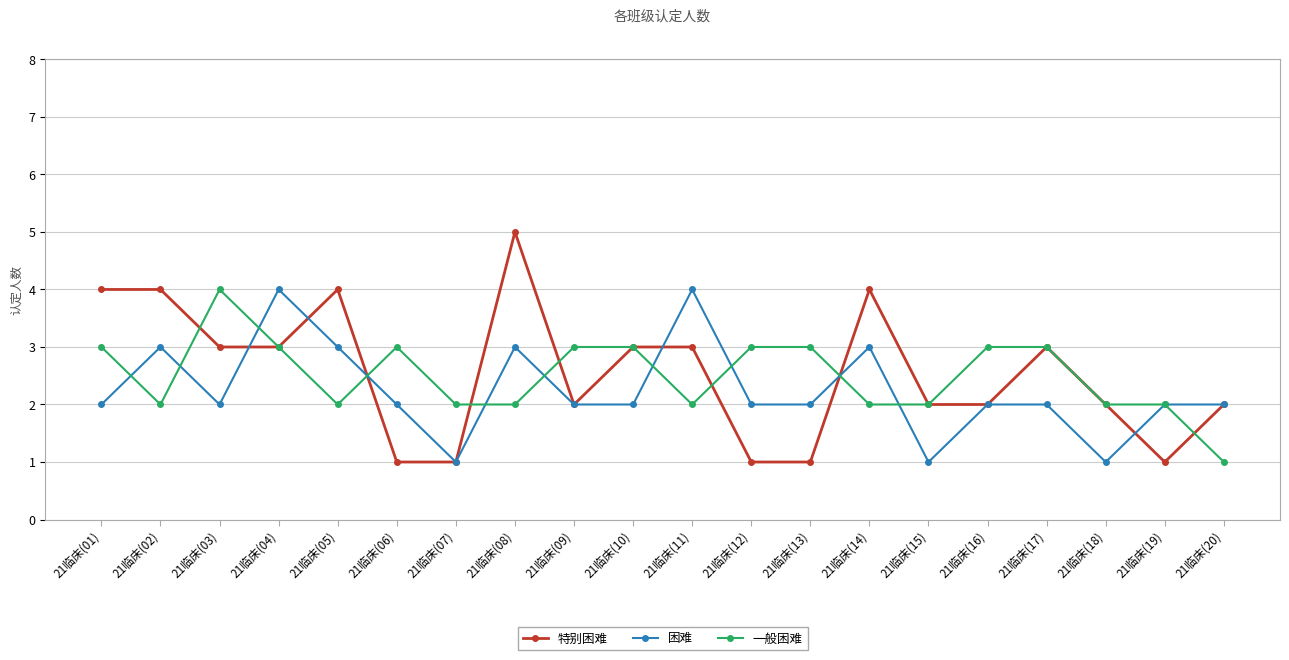

Which category has the highest value in the 特别困难 series?

21临床(08)